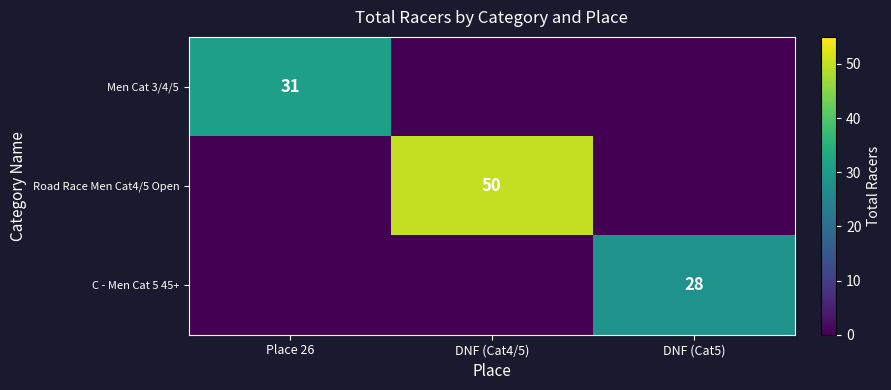

Is it true that Road Race Men Cat4/5 Open equals 50 at DNF (Cat4/5)?

True